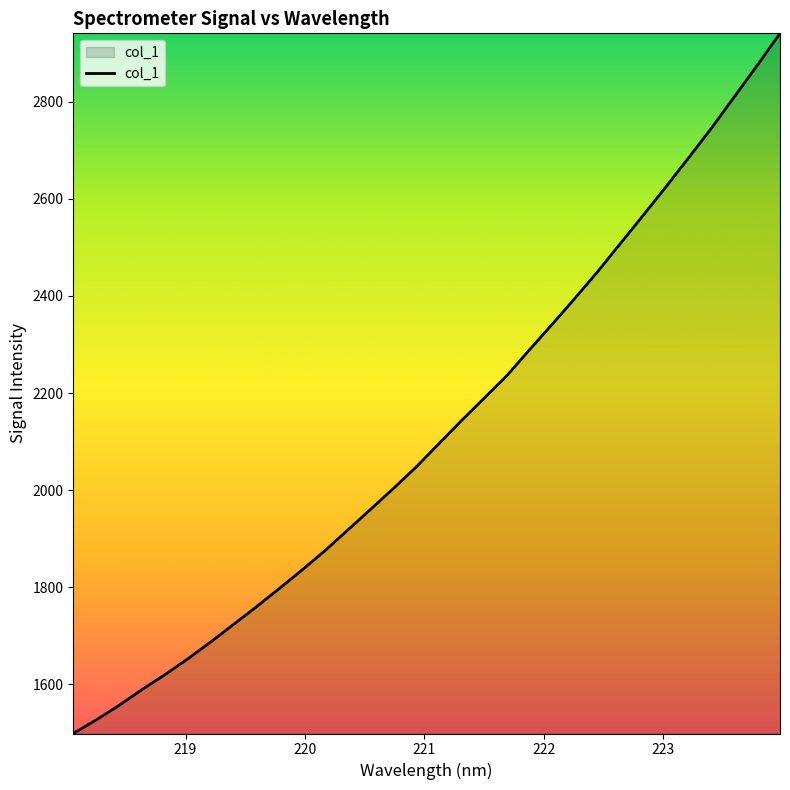

What is the greatest value displayed?

2940.8